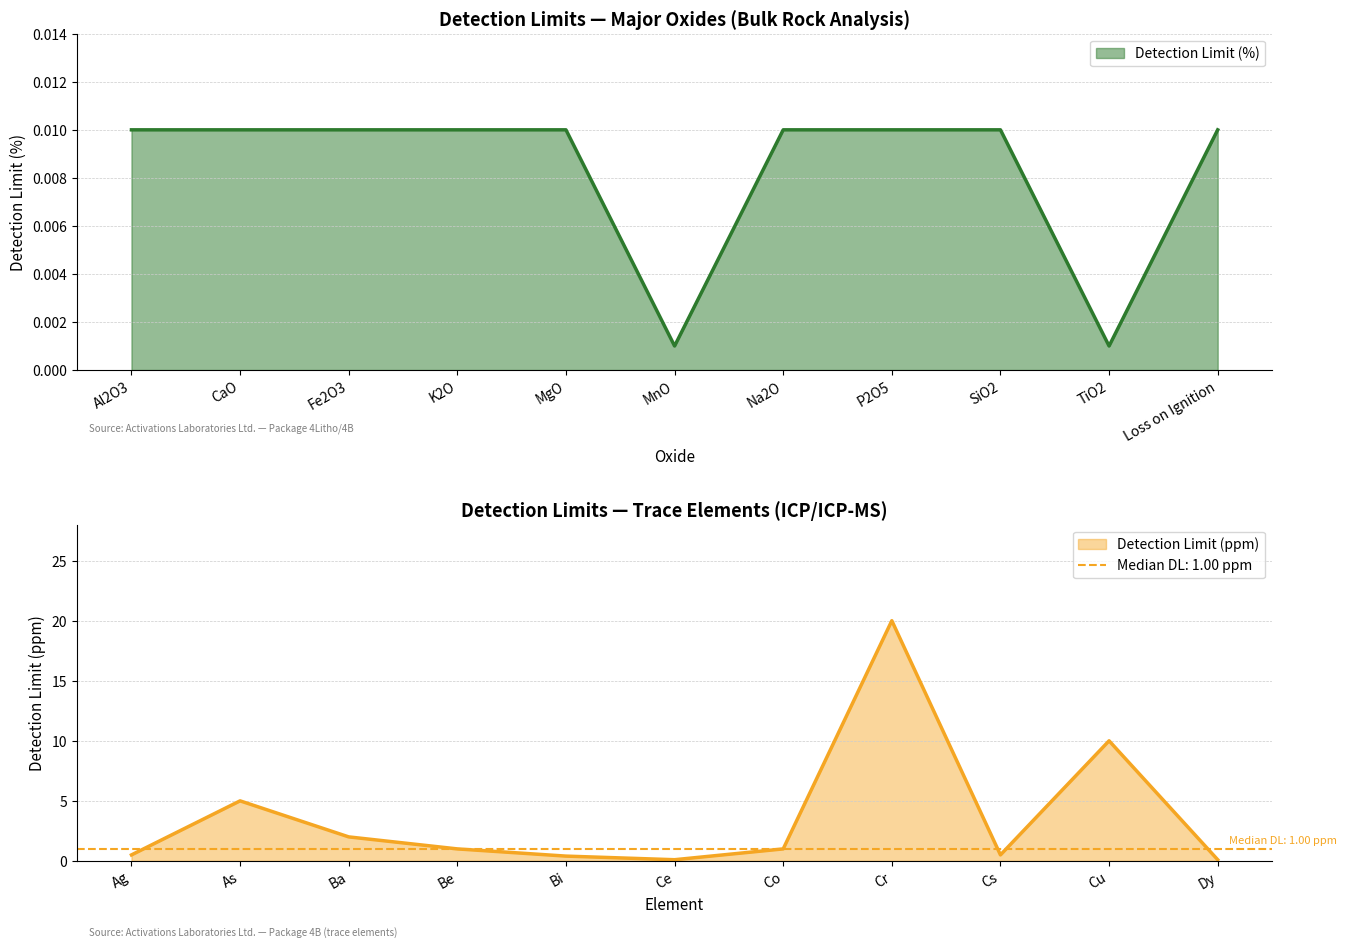

At which category does Detection Limit (ppm) reach its first local peak?

As